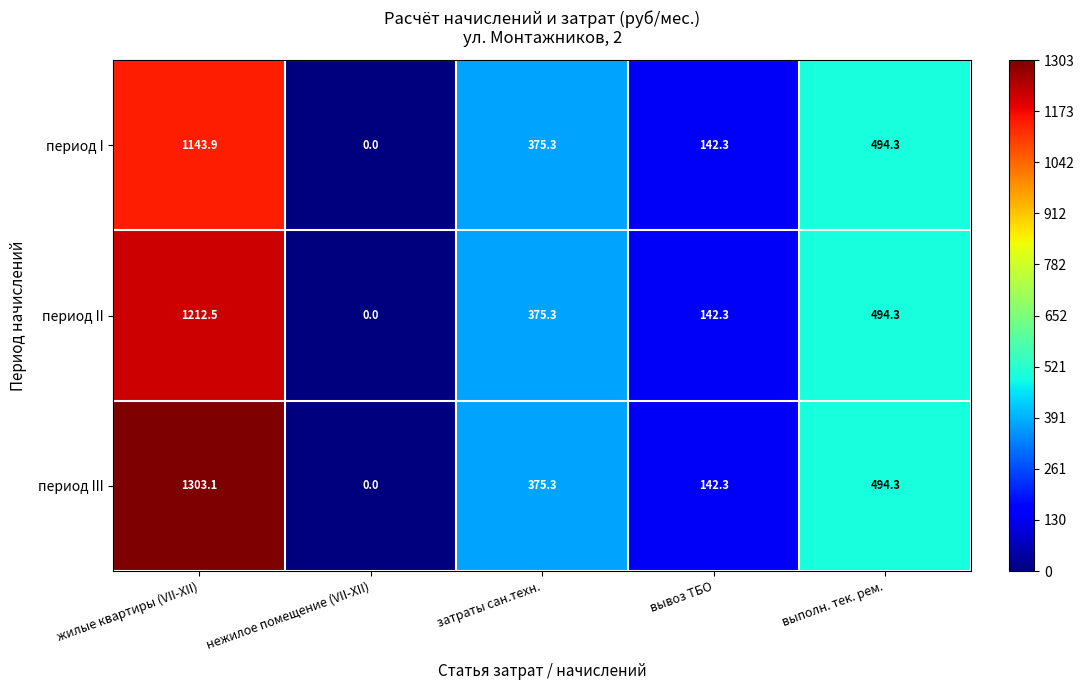

True or false: период III has a value of 335.5 at жилые квартиры (VII-XII).

False